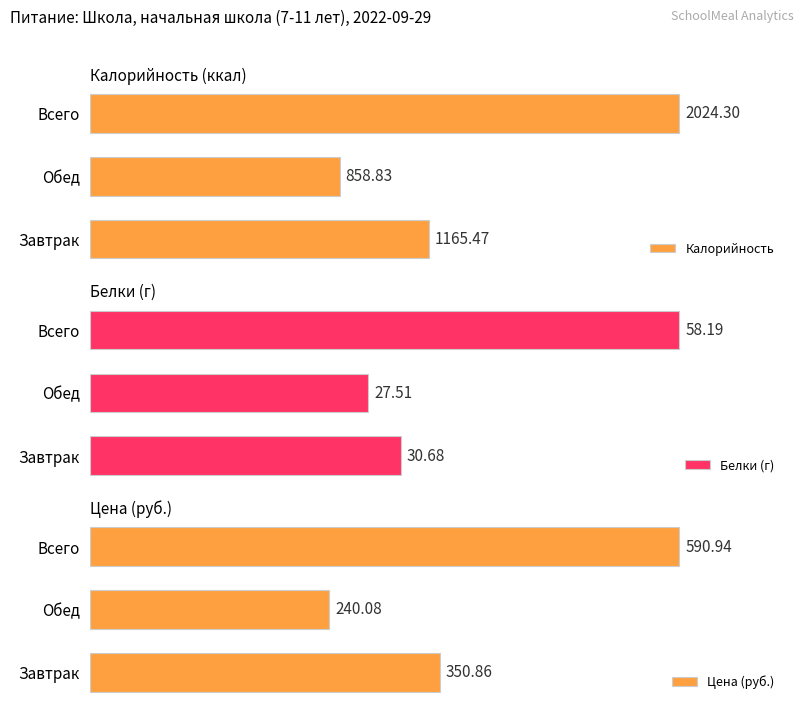

Which category has the lowest value in the Калорийность series?

Обед